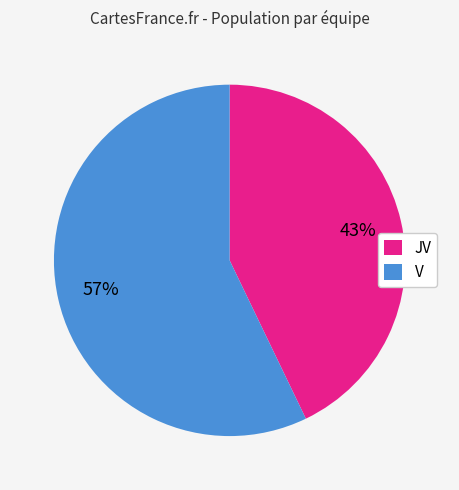

Is the sum of JV and V greater than half?

Yes